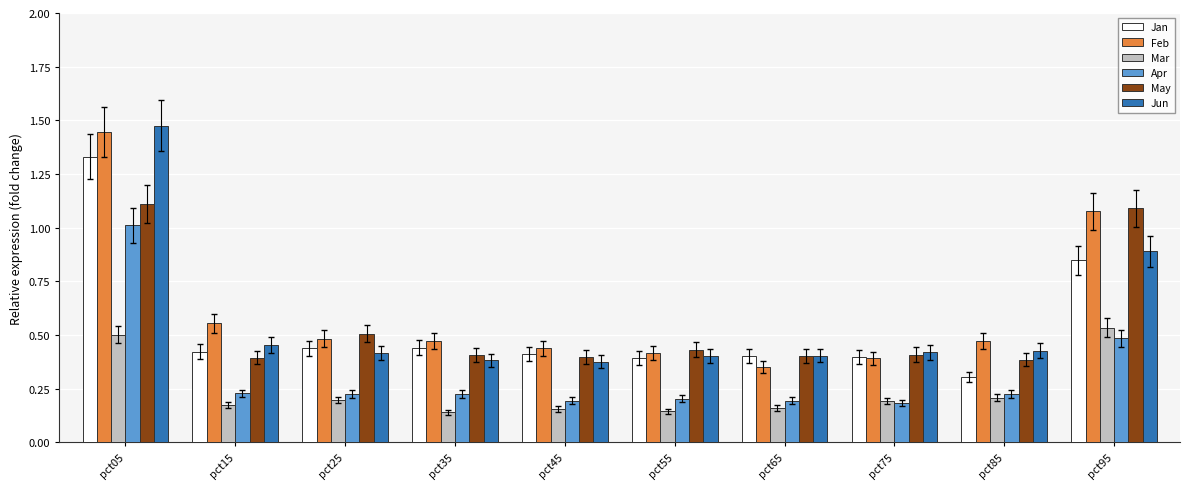

What is the total value across all series at pct45?

2.0